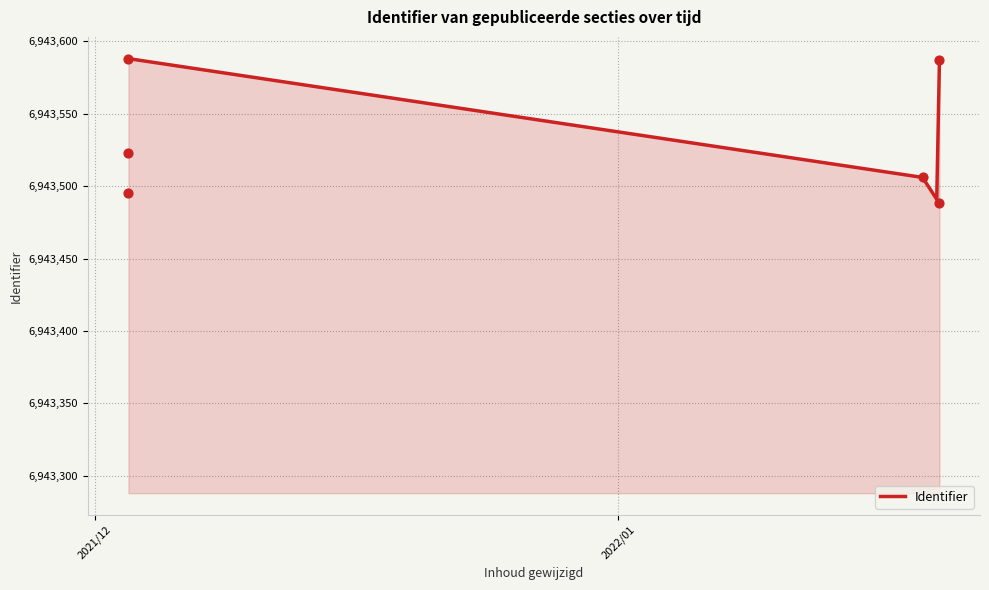

What is the change in value from 2021-12-03 to 2022-01-20?

+92